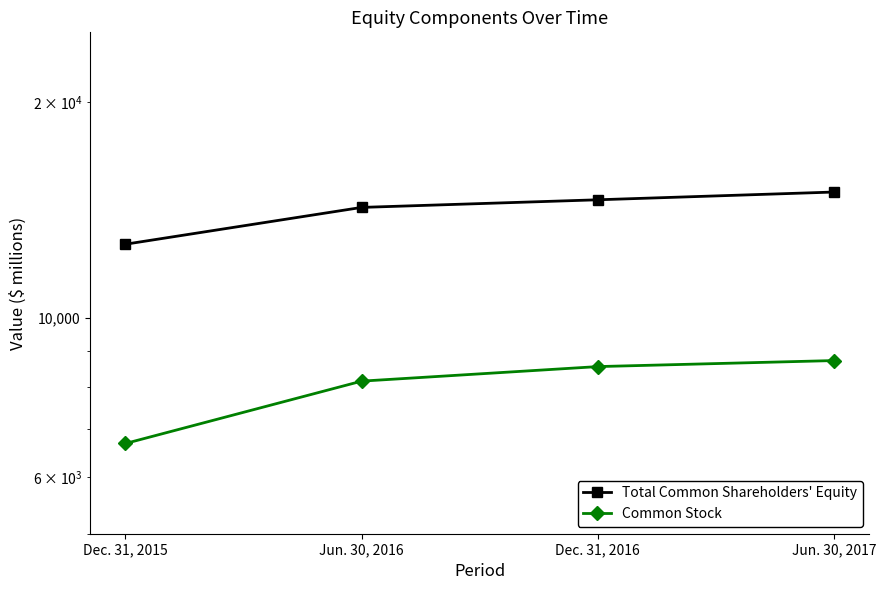

Between Dec. 31, 2015 and Dec. 31, 2016, which series saw the biggest shift?

Total Common Shareholders' Equity